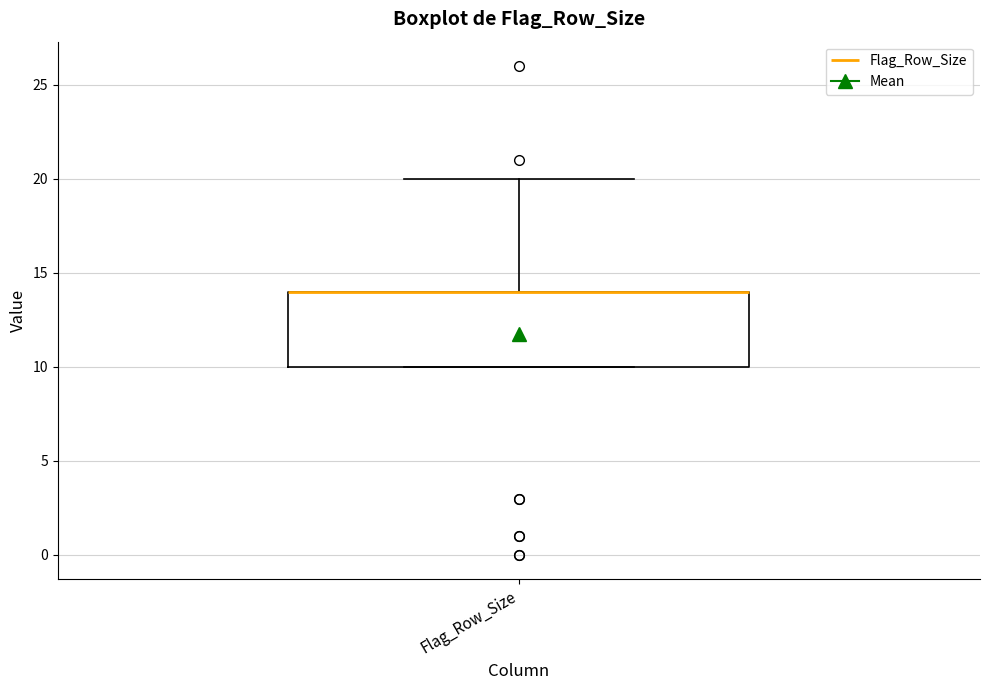

Read this box plot against the y-axis: the position of the median line, the range covered by the box, and the ends of both whiskers. The values are not printed on the chart, so give them approximately, as read against the axis.

median 14 (drawn on the box's upper edge), box 10 to 14, whiskers 10 to 20